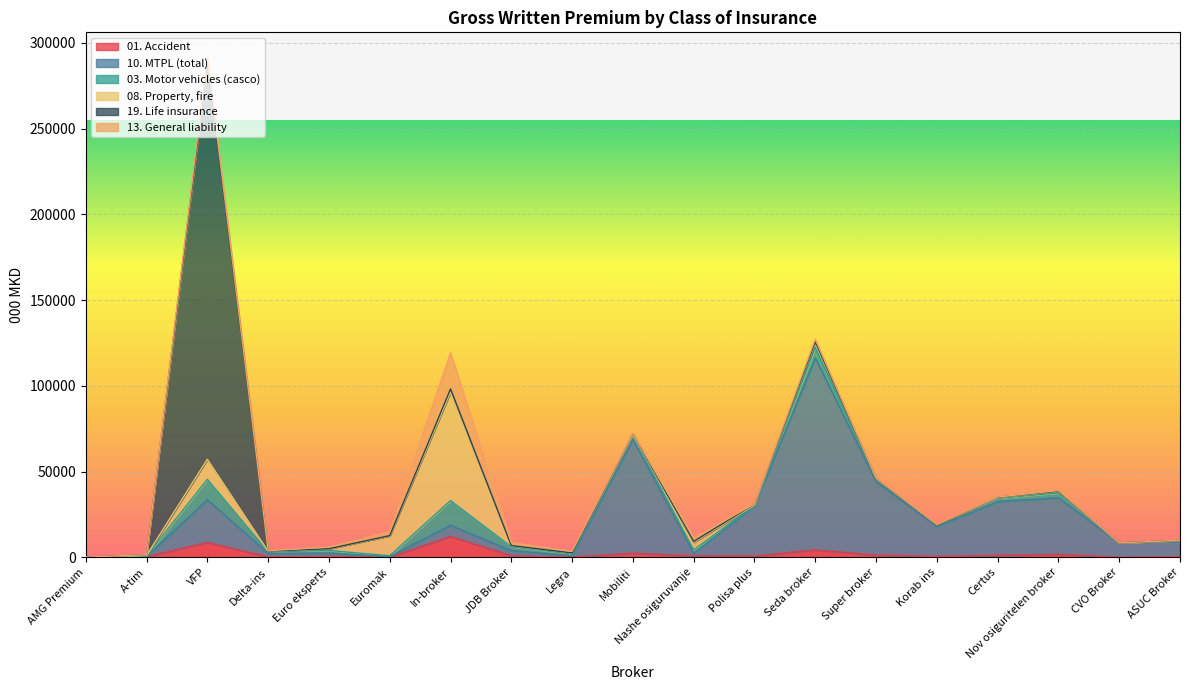

True or false: 10. MTPL (total) has more than 0 points higher than both neighbors.

True